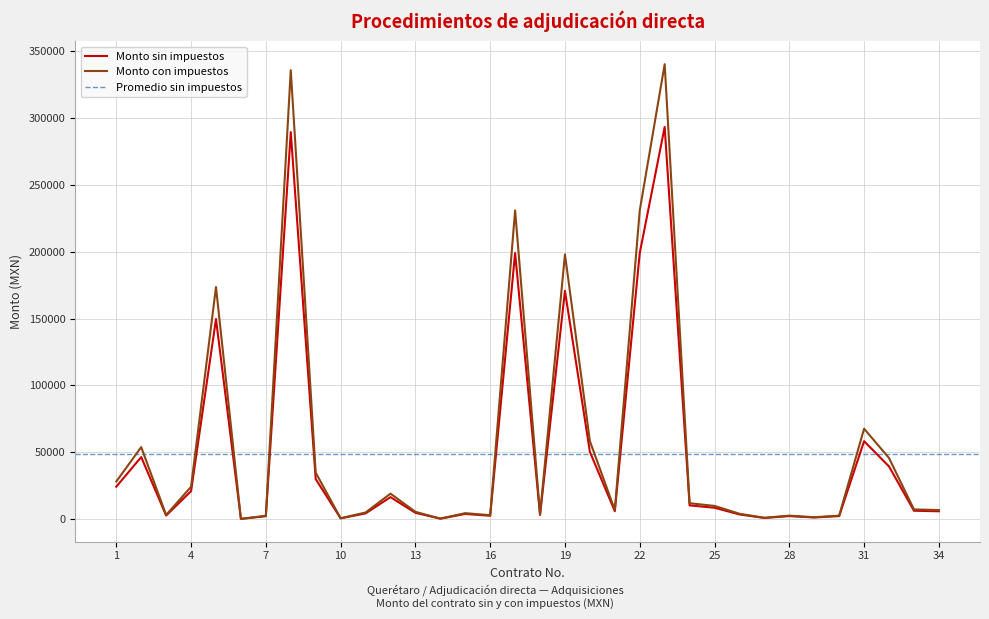

What is the value of the Monto con impuestos point at the 26th from the left?

3973.0